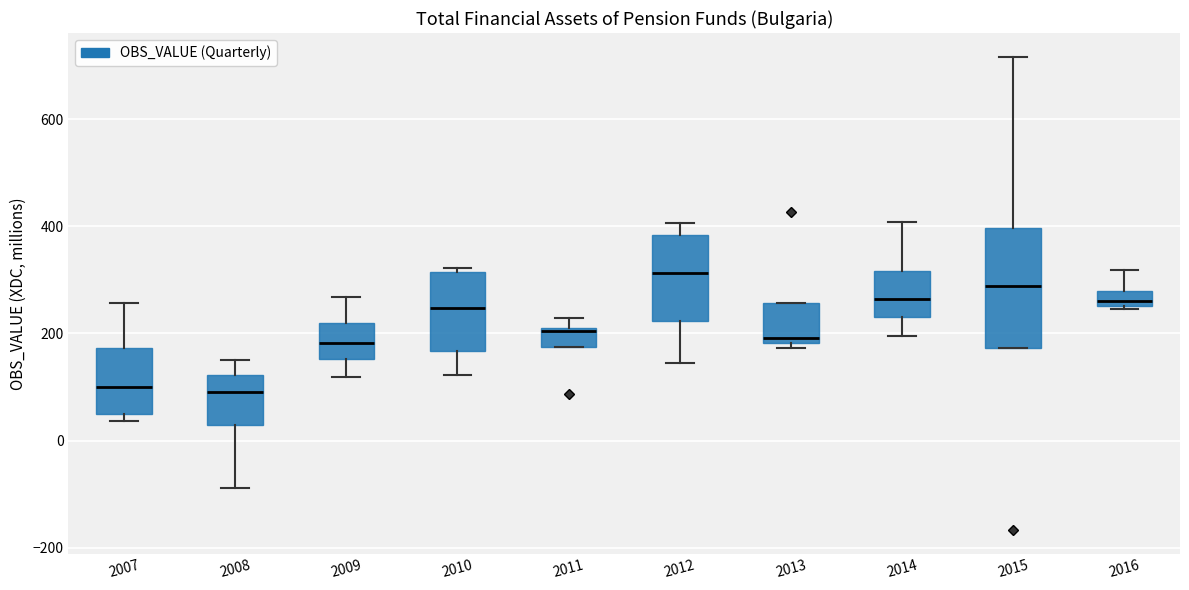

Where is the upper edge of the box at x = 2016 on the y-axis? The values are not printed on the chart, so give them approximately, as read against the axis.

280